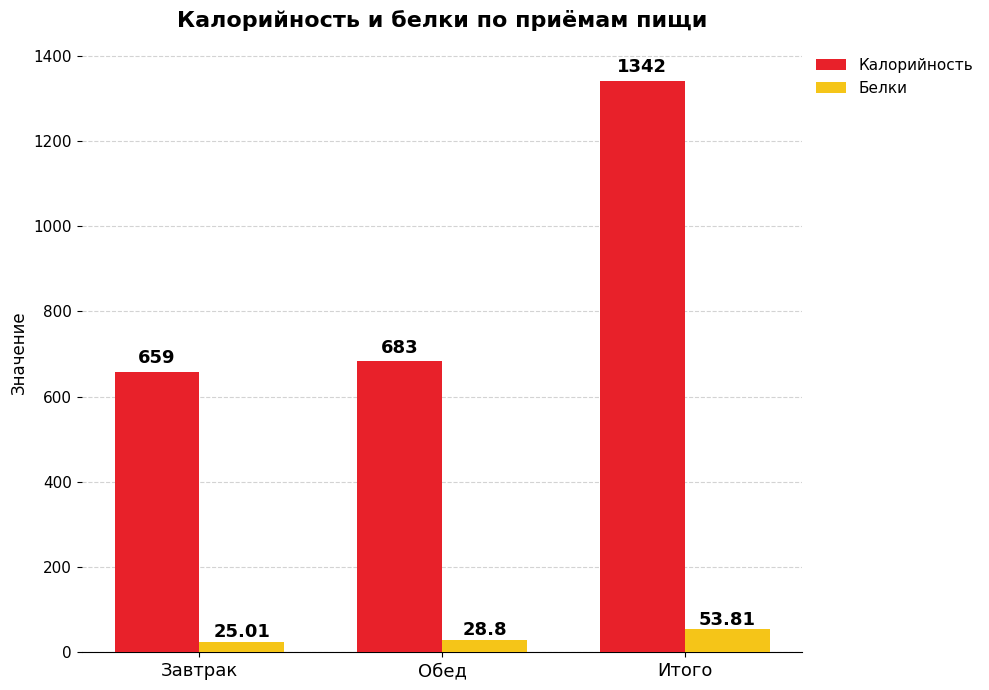

Is it true that Белки equals 25.0 at Завтрак?

True